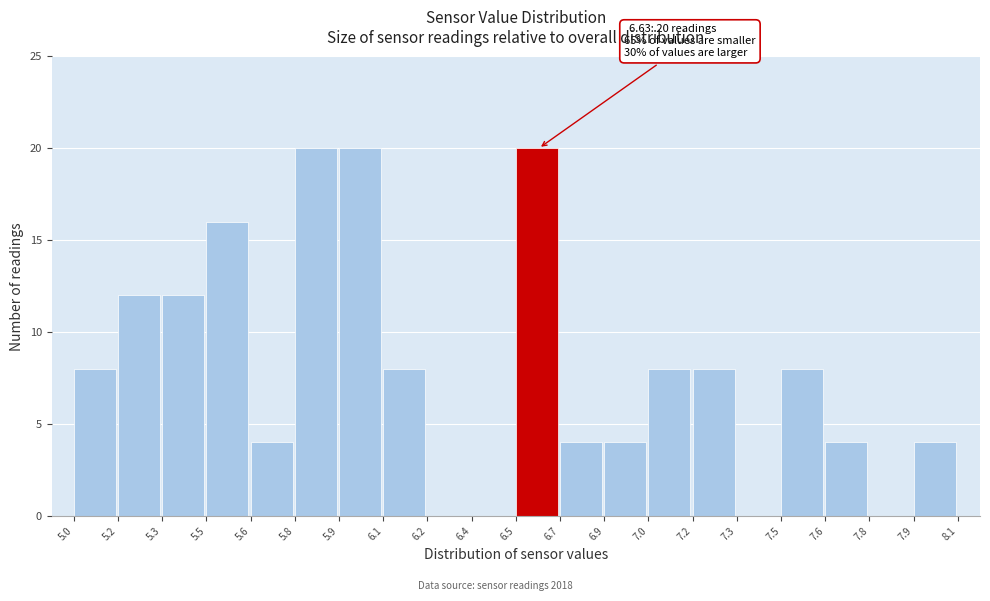

Reading left to right, what are all the values shown in this chart?

5.0=8	5.2=12	5.3=12	5.5=16	5.6=4	5.8=20	5.9=20	6.1=8	6.2=0	6.4=0	6.5=20	6.7=4	6.9=4	7.0=8	7.2=8	7.3=0	7.5=8	7.6=4	7.8=0	7.9=4